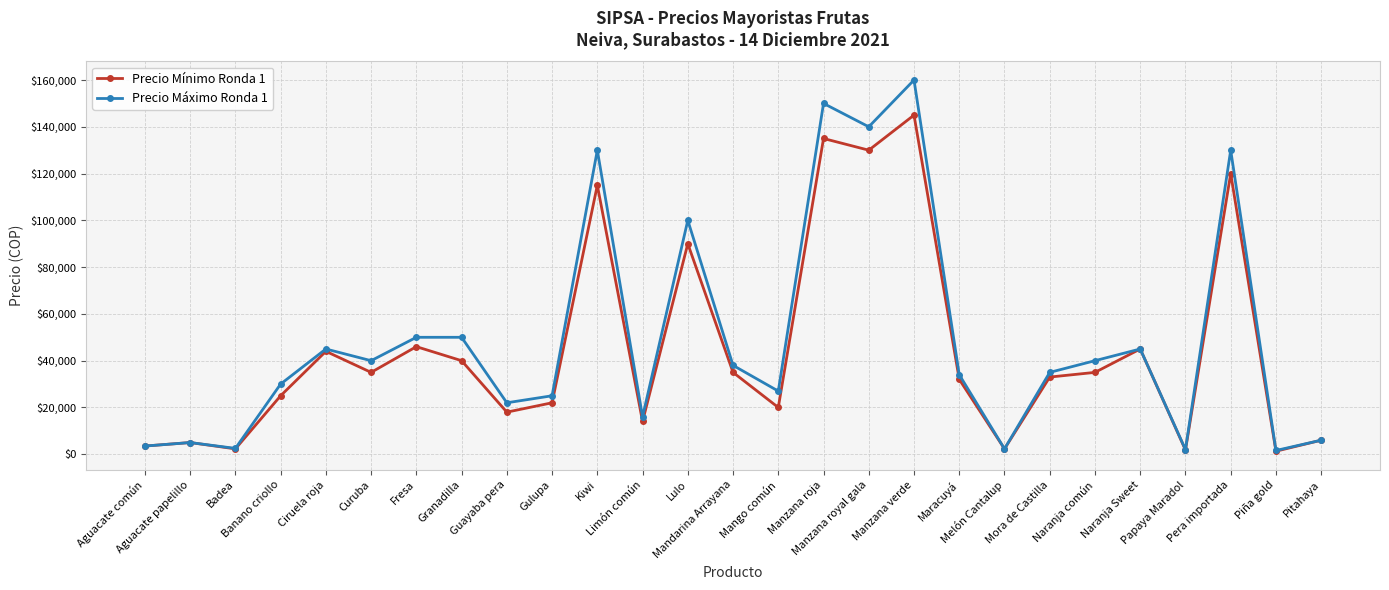

At which category does Precio Máximo Ronda 1 reach its first local peak?

Aguacate papelillo